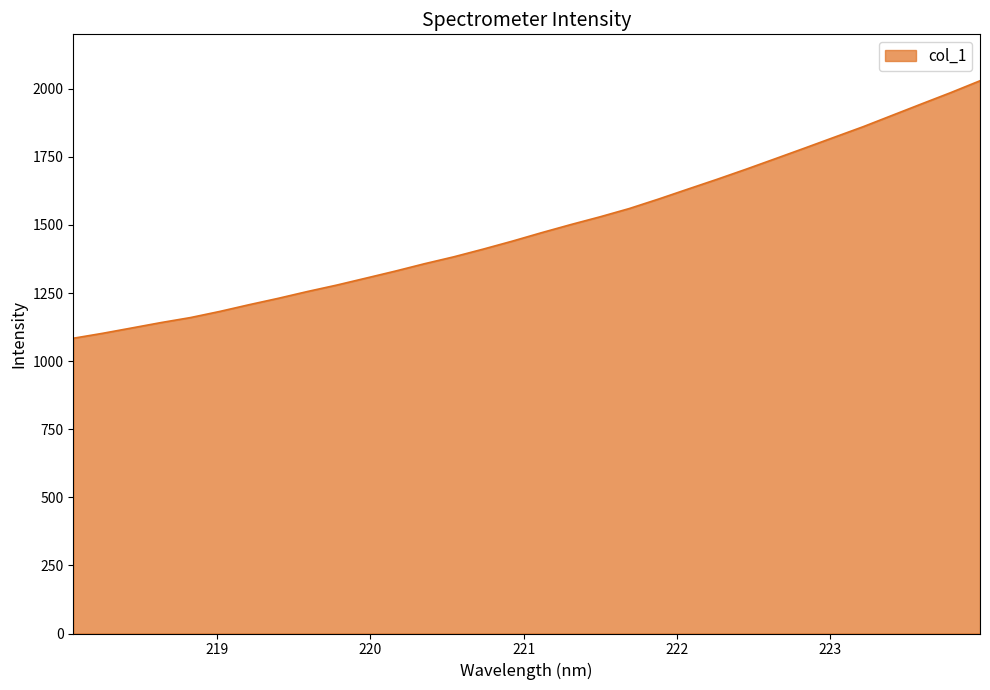

Count the number of data series in this chart.

1